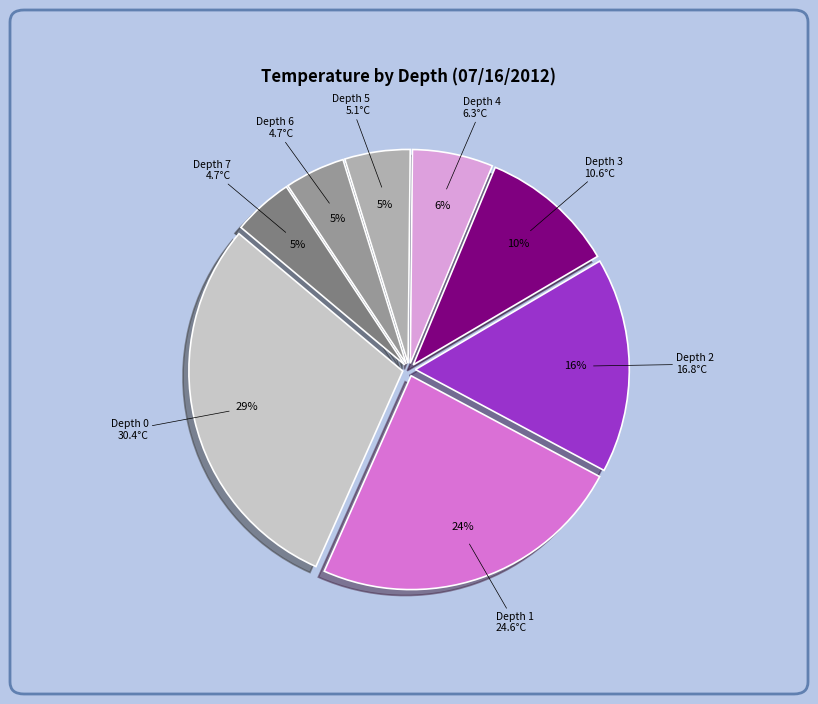

To the nearest percent, what is the average slice percentage?

12%